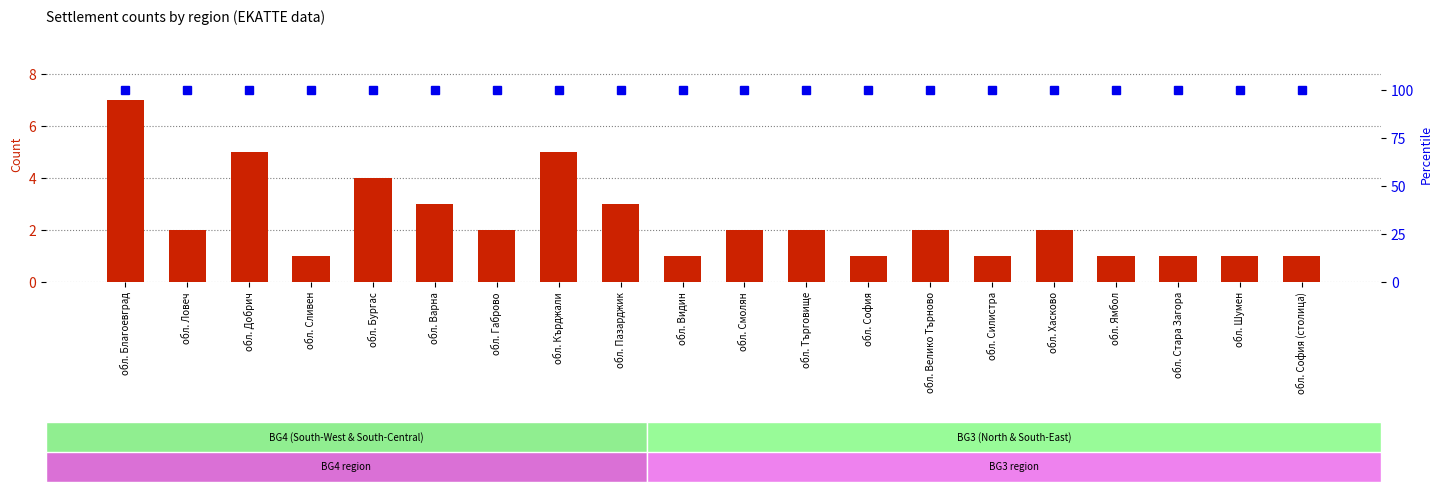

The percentile rank within the sample series shows 69 at обл. Добрич. True or false?

False